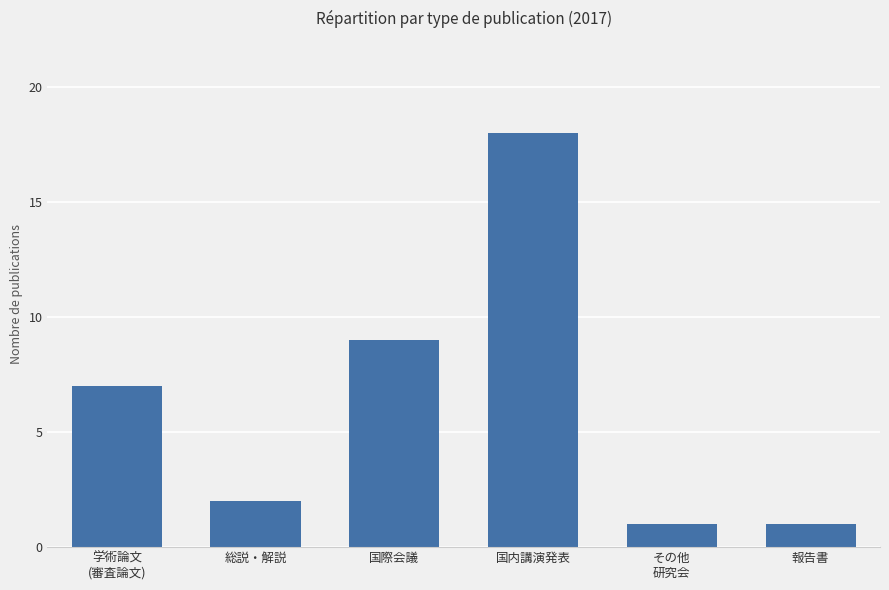

What is the average value?

6